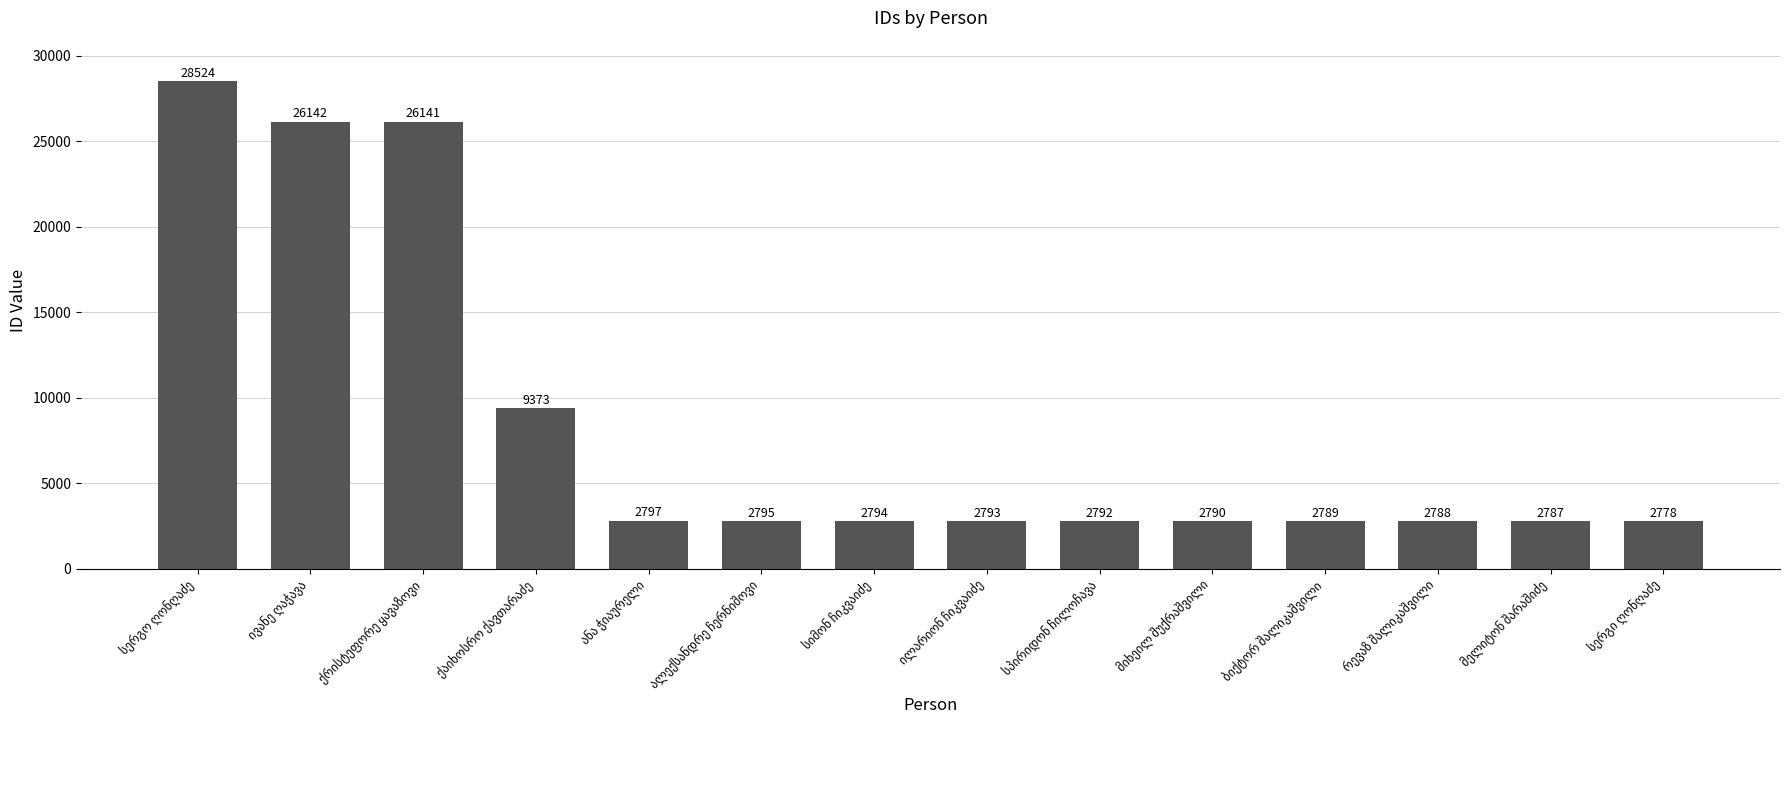

What is the sum of all values?

118083